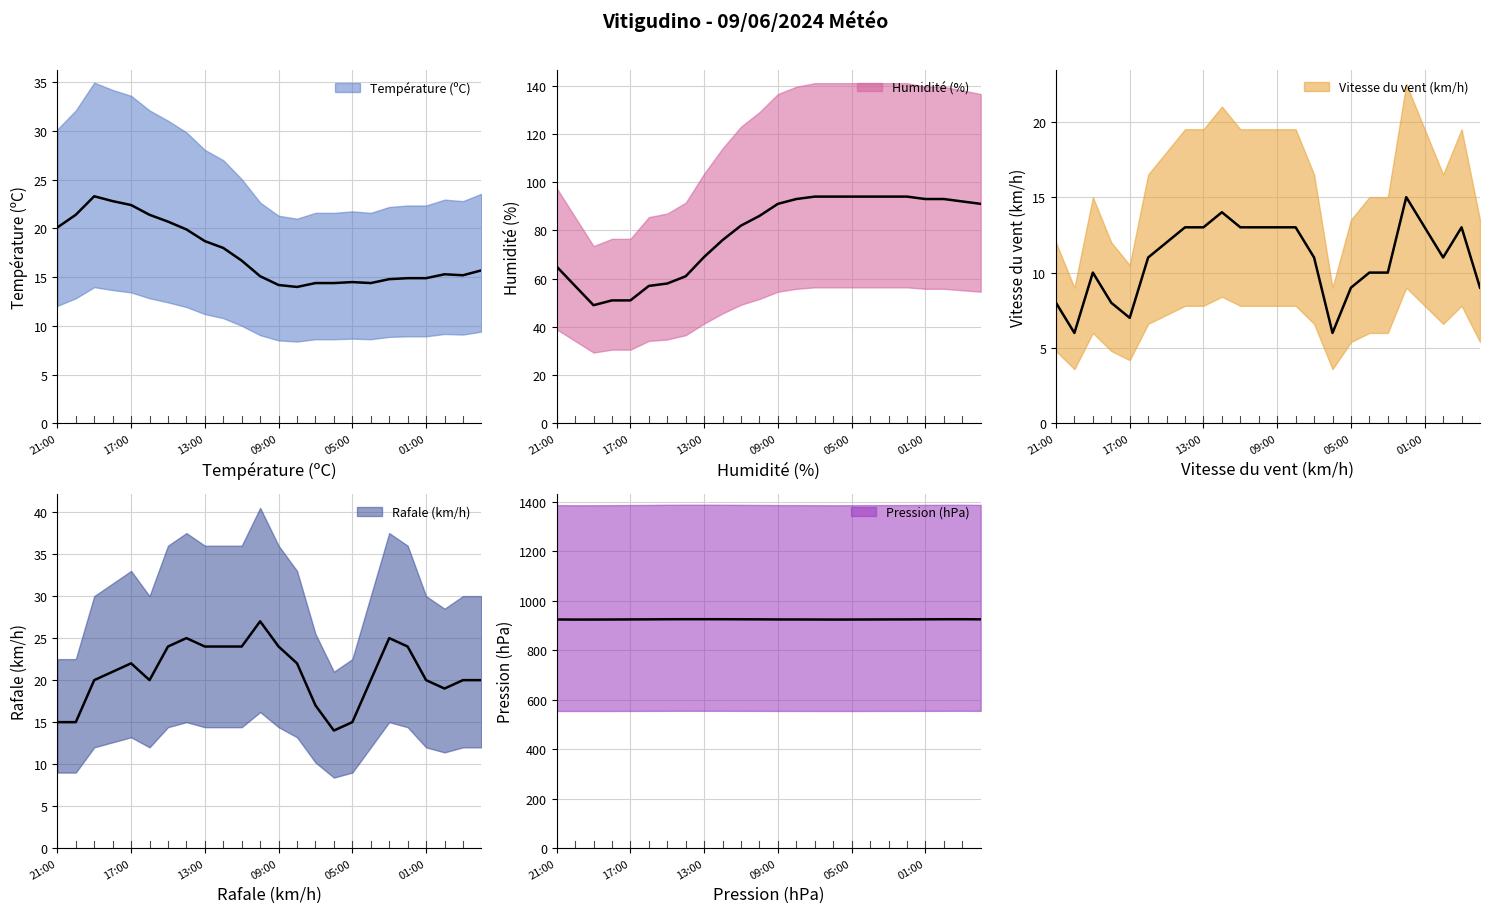

What are all the series names shown in the legend?

Température (ºC), Humidité (%), Vitesse du vent (km/h), Rafale (km/h), Pression (hPa)